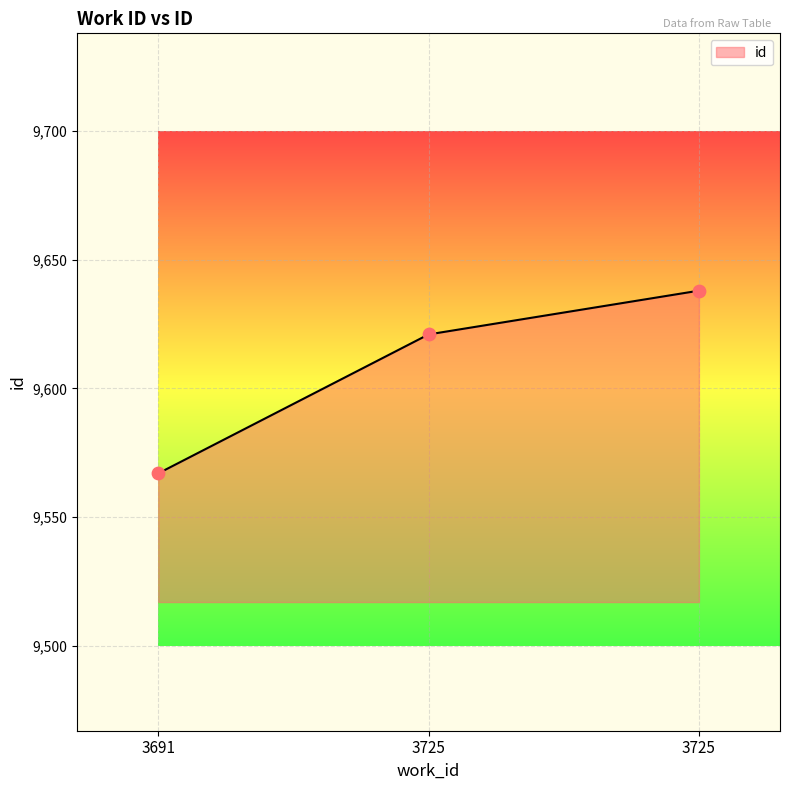

Which has a higher value, 3691 or 3725?

3725